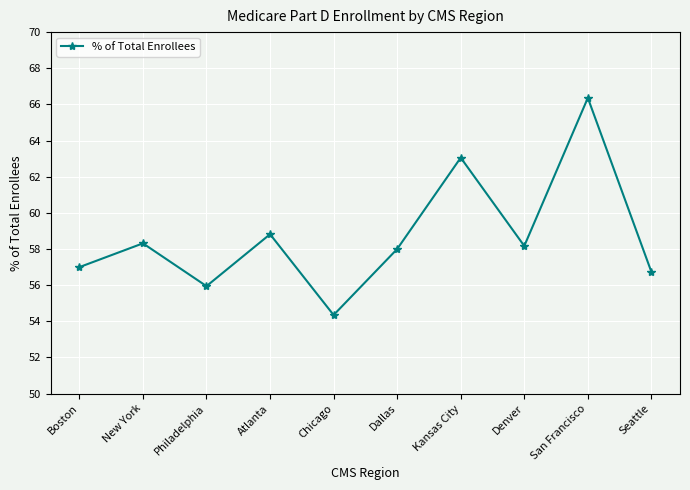

Where is the first local minimum?

Philadelphia